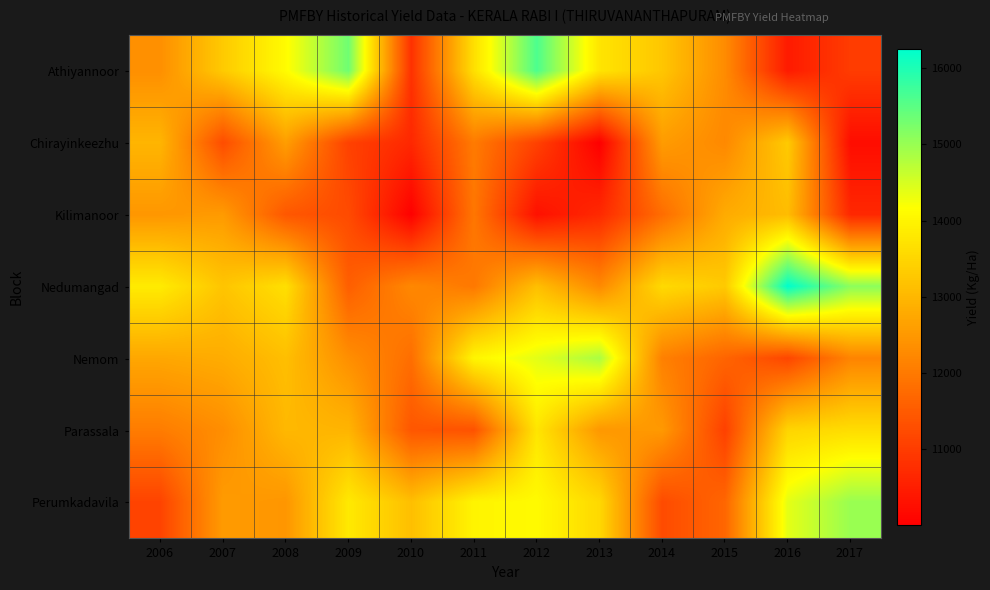

Between 2012 and 2009, which is larger?

2012